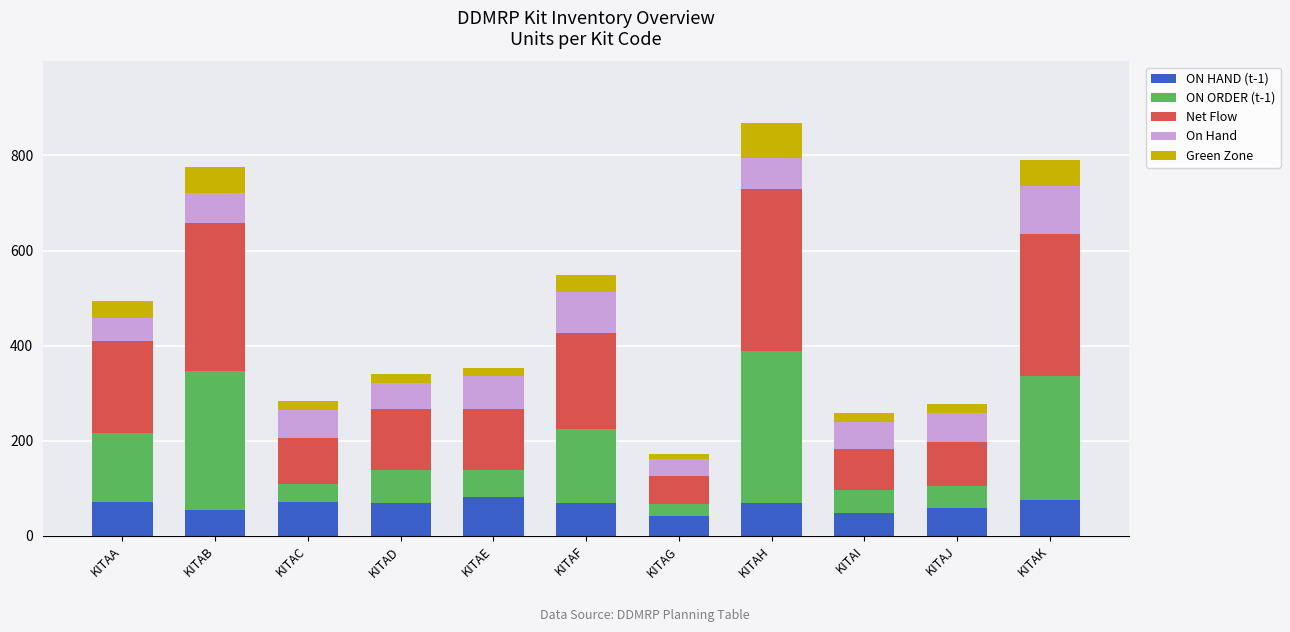

Are the bars grouped side by side (vs. stacked)?

No